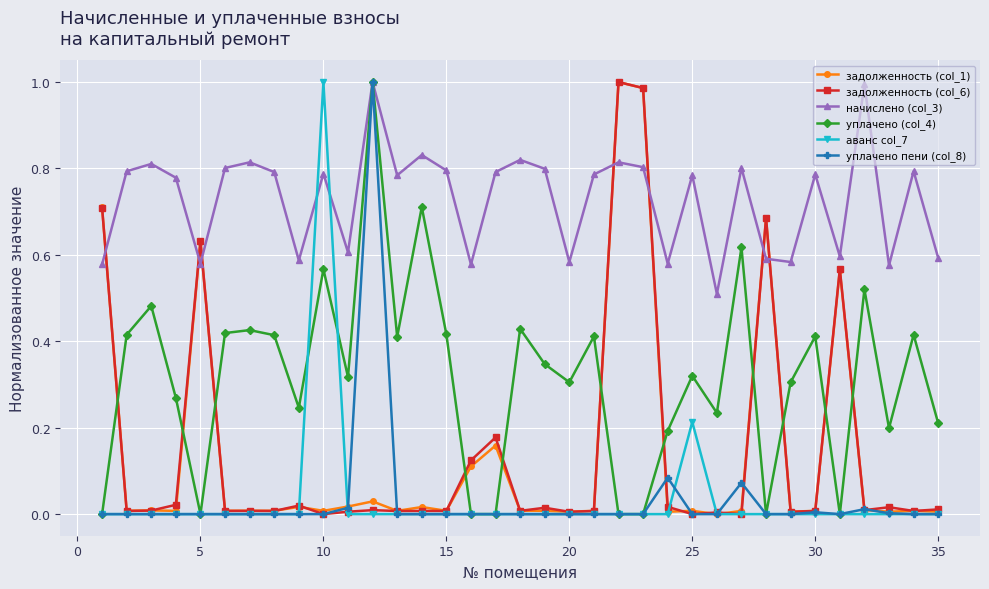

After their last crossing, which series has the higher values: аванс col_7 or начислено (col_3)?

начислено (col_3)